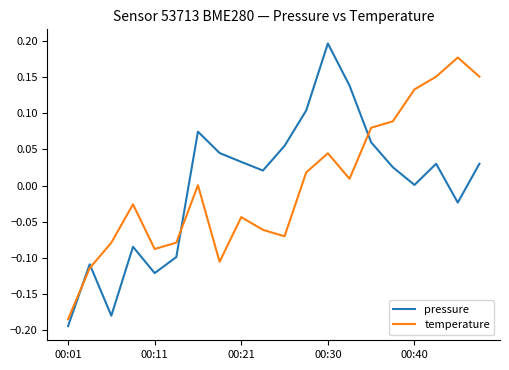

What is the difference between the maximum and minimum values in the temperature series?

0.4